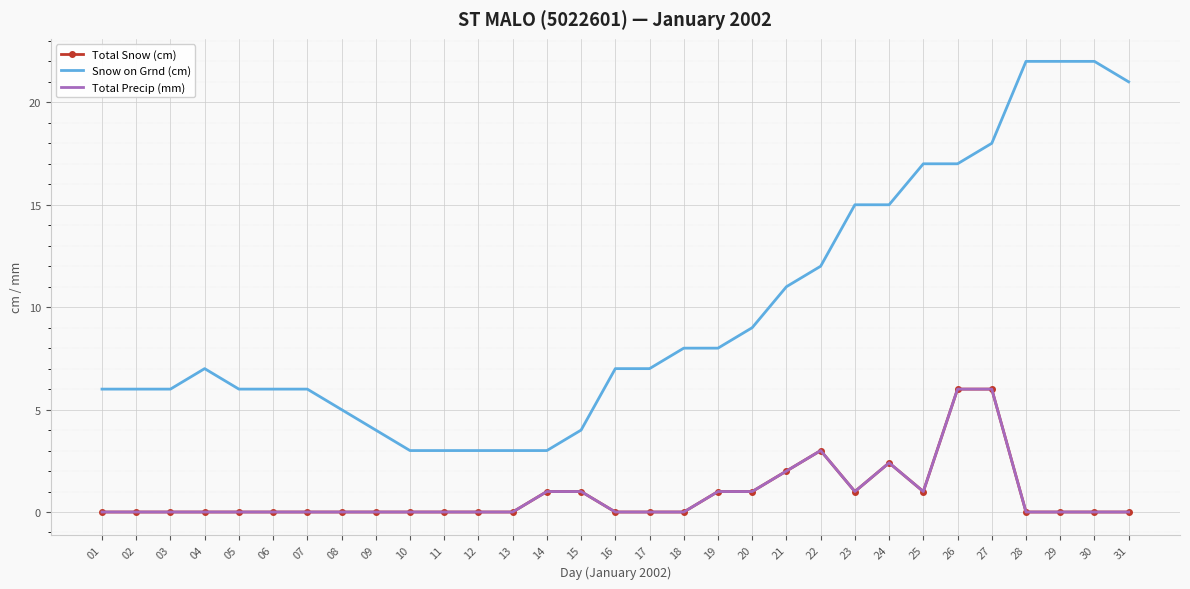

How many lines are shown in the chart?

3